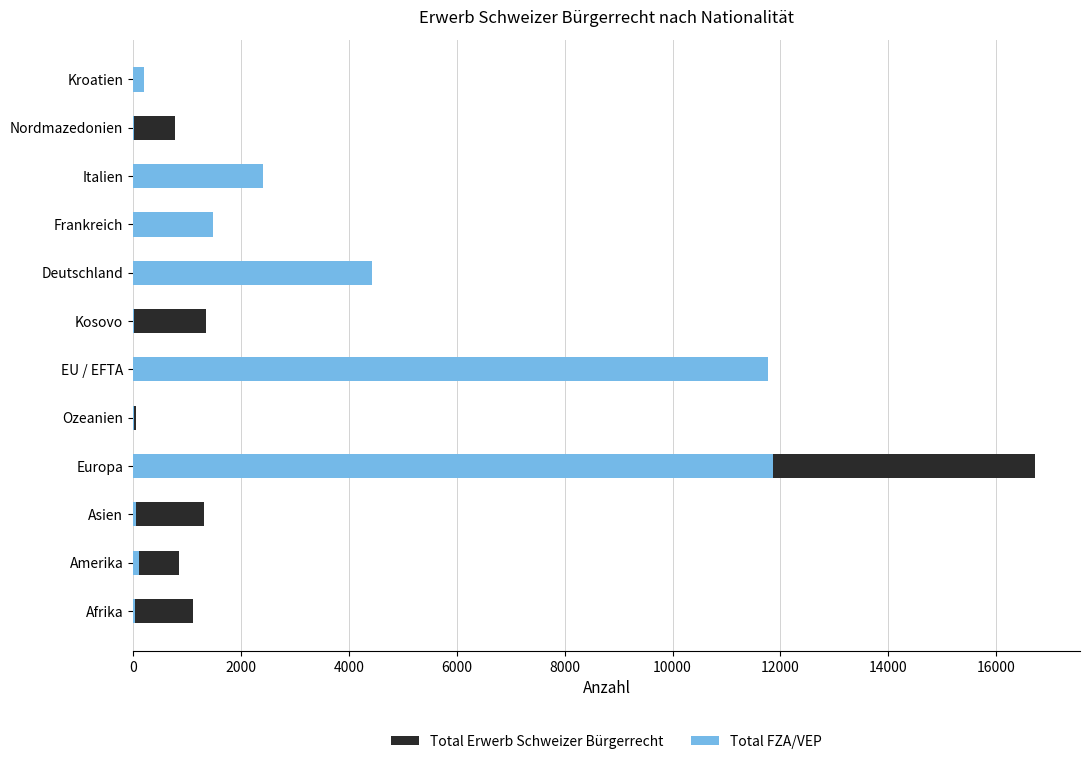

Between Amerika and Nordmazedonien, which series saw the biggest shift?

Total FZA/VEP